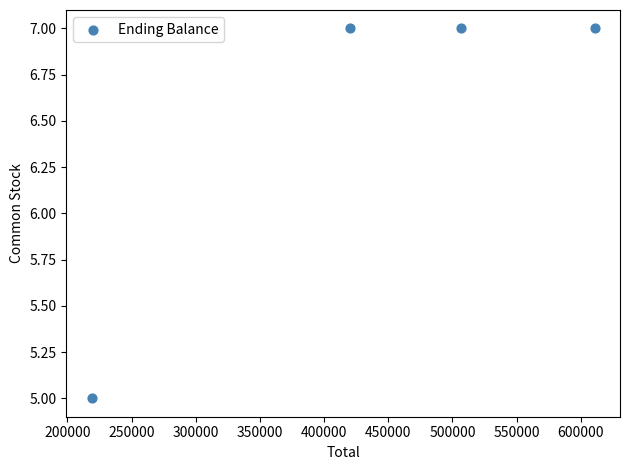

What is the average X value?

439143